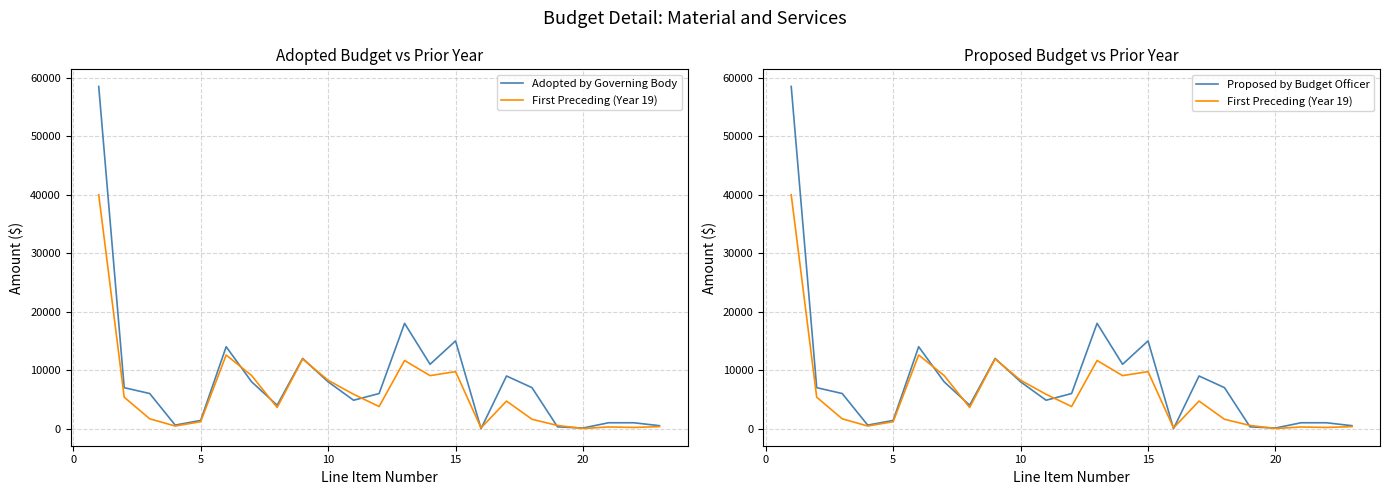

How many lines are shown in the chart?

3